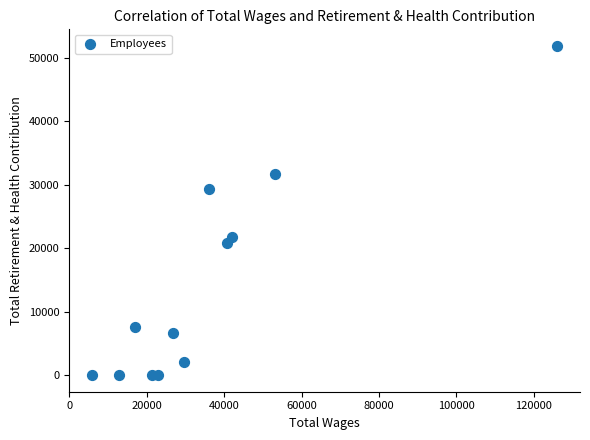

What Y value in the scatter plot is closest to 25936?

29359